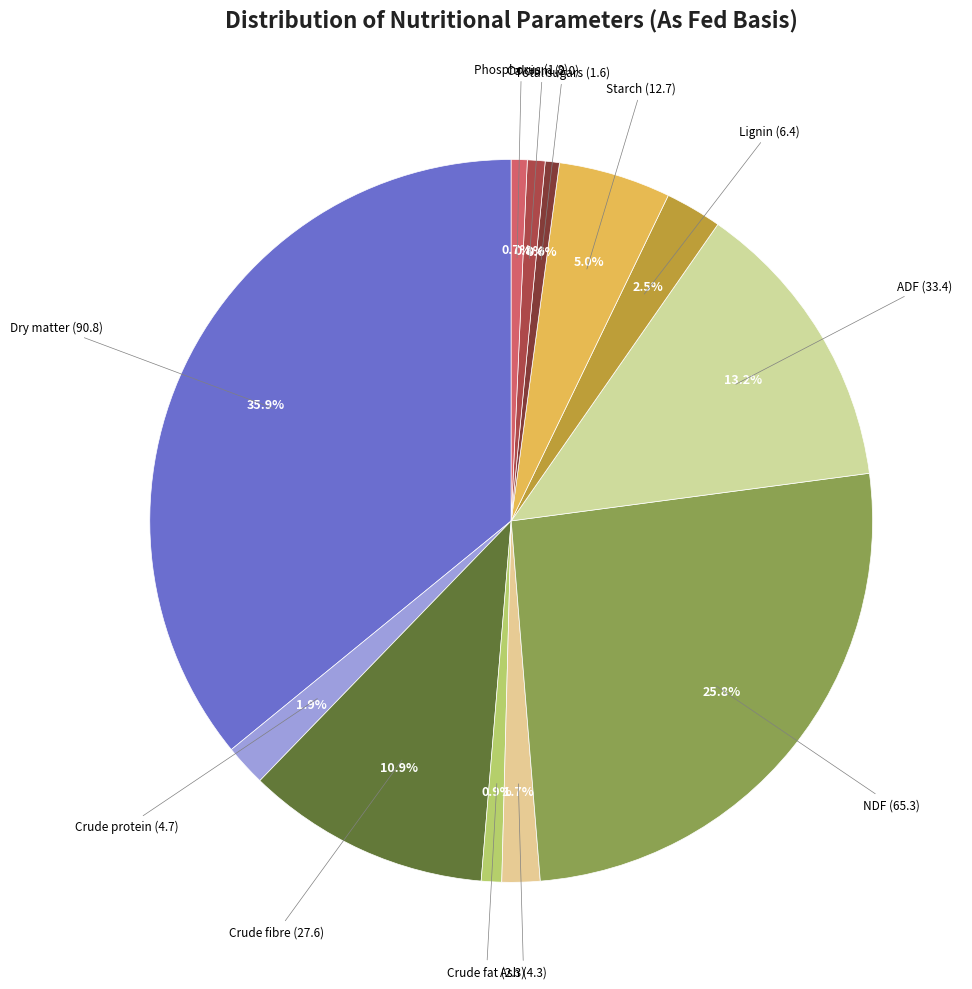

Count the number of slices in the pie.

12